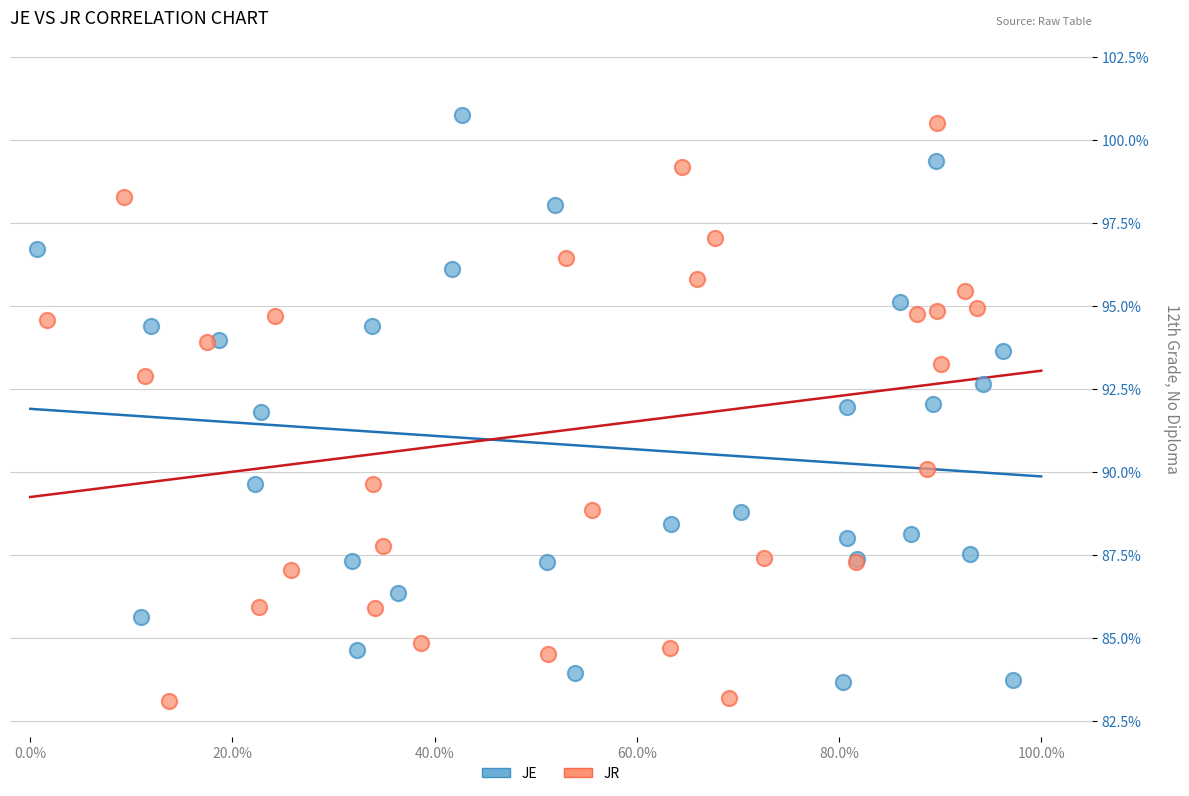

Which series has the largest Y range (max minus min)?

JR